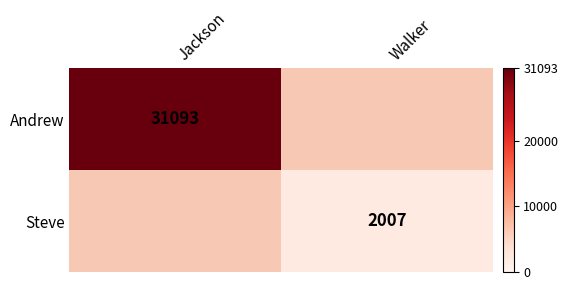

The value of Andrew at Jackson is 31093. True or false?

True